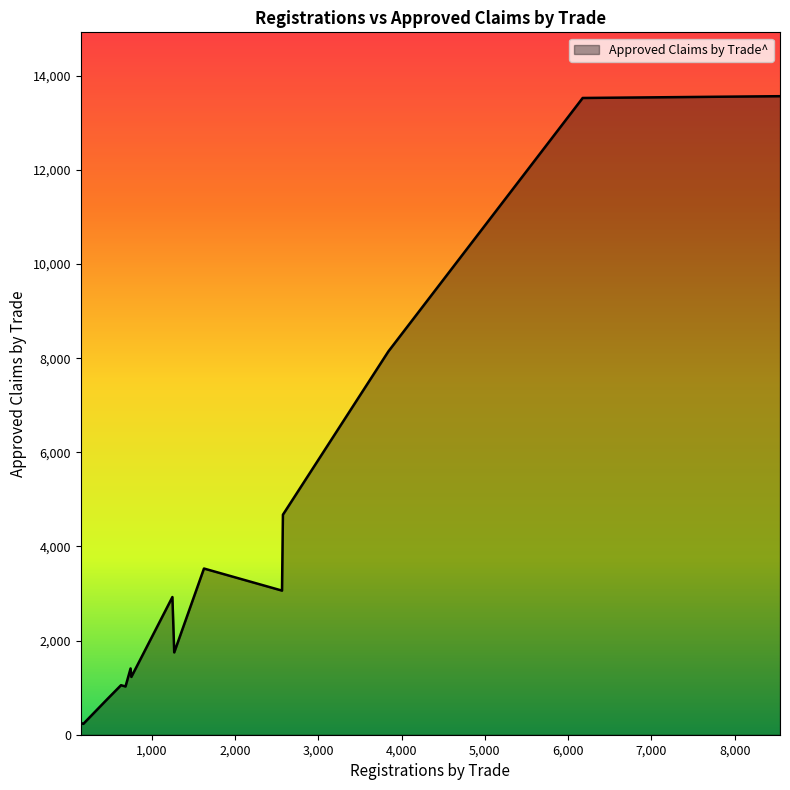

What is the difference between the maximum and minimum values?

13337